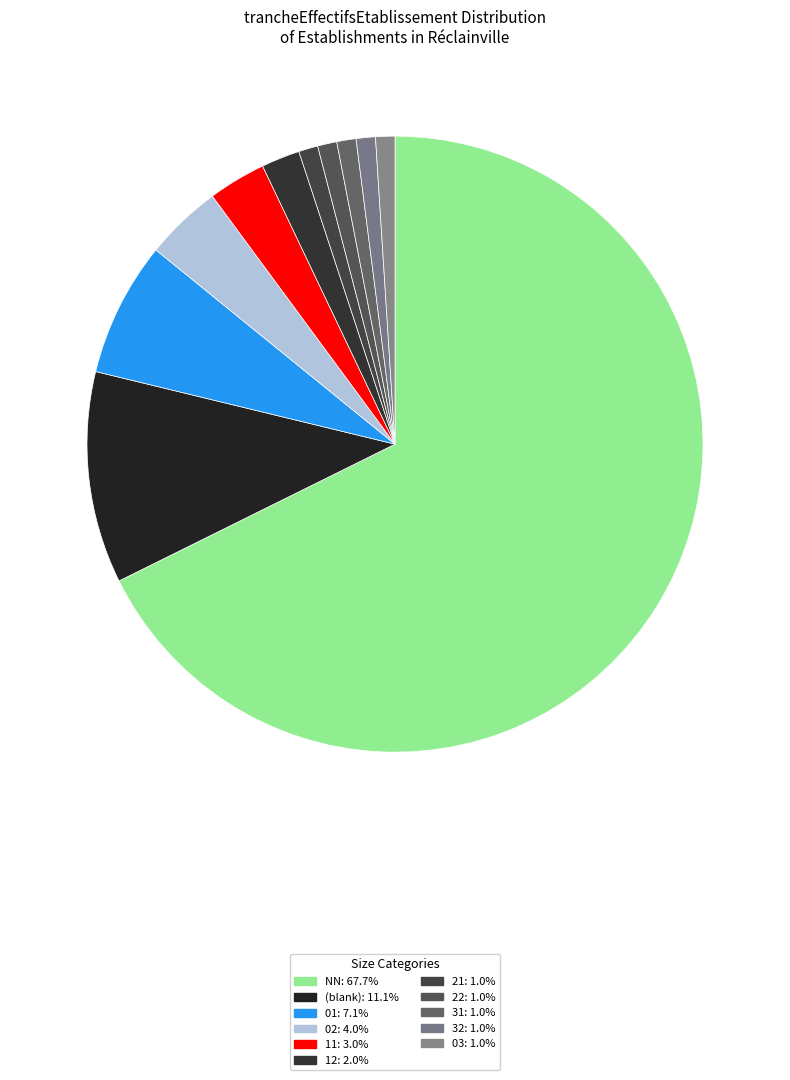

How many segments does this pie chart have?

11